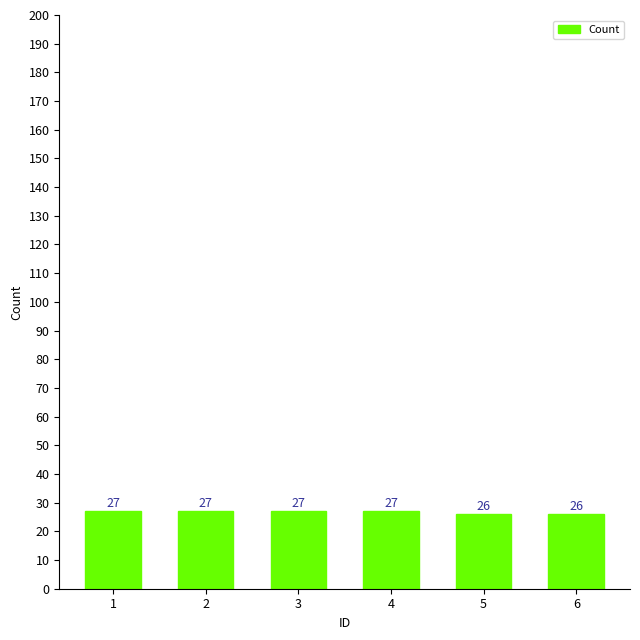

What is the minimum value shown in the chart?

26